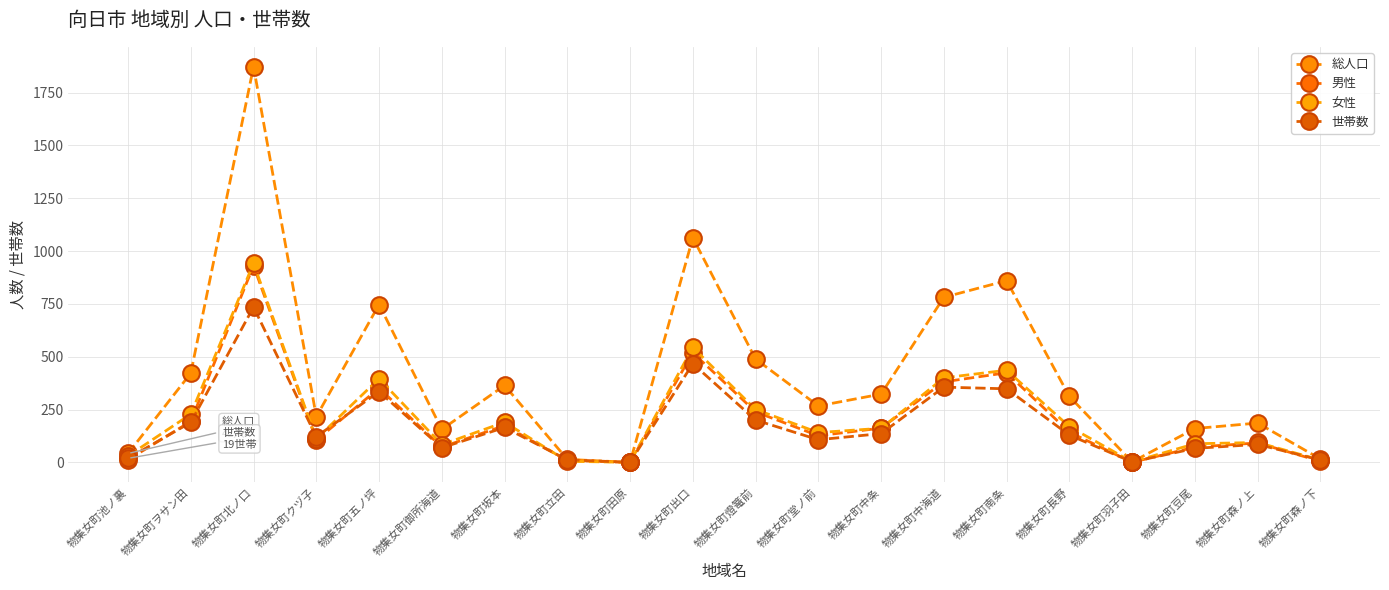

What is the difference between the maximum and minimum values in the 男性 series?

931